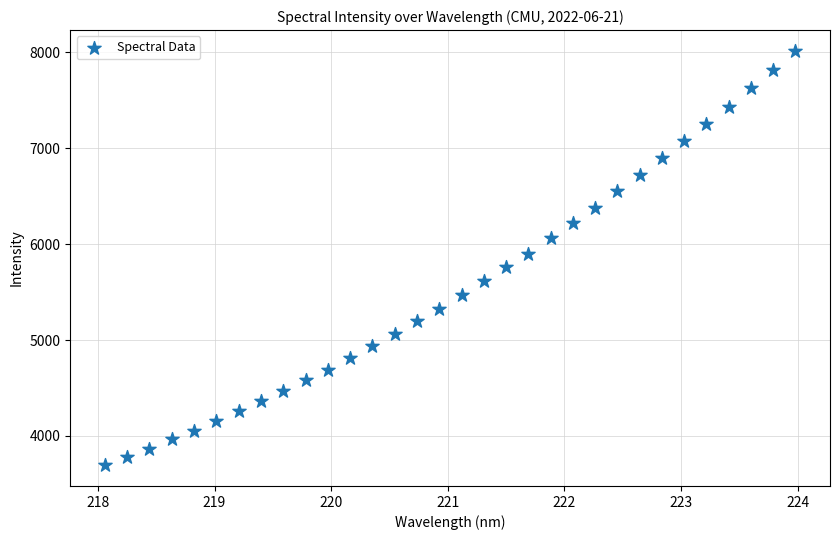

What is the range of Y values (max minus min)?

4320.4